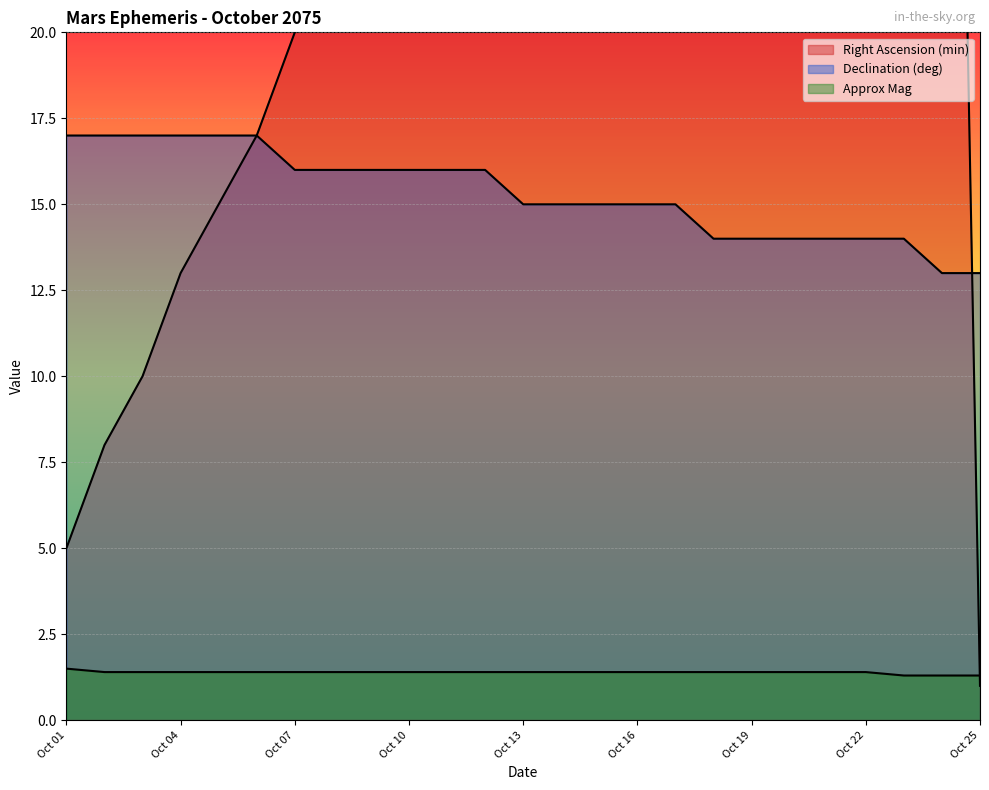

Read the Right Ascension (min) value at Oct 13.

34.0